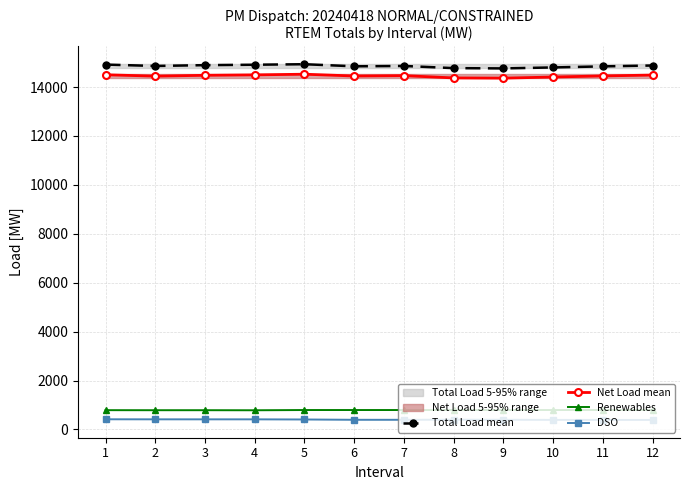

Which category has the highest value in the Total Load mean series?

5